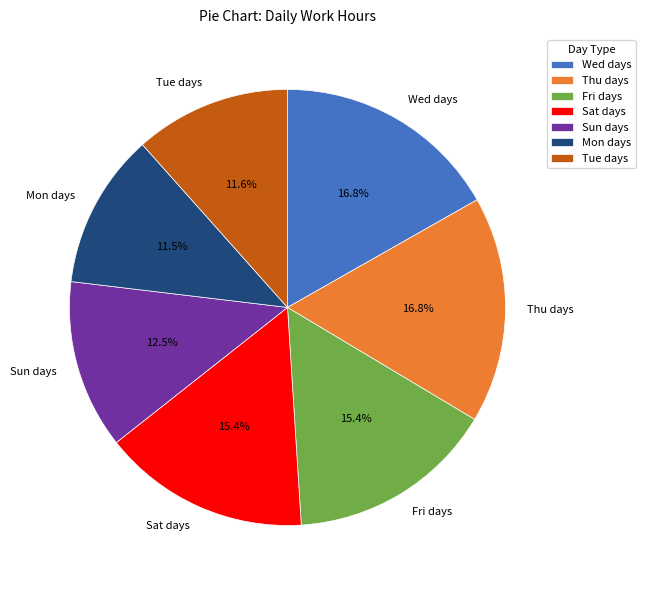

What portion of the pie excludes Sat days?

84.6%